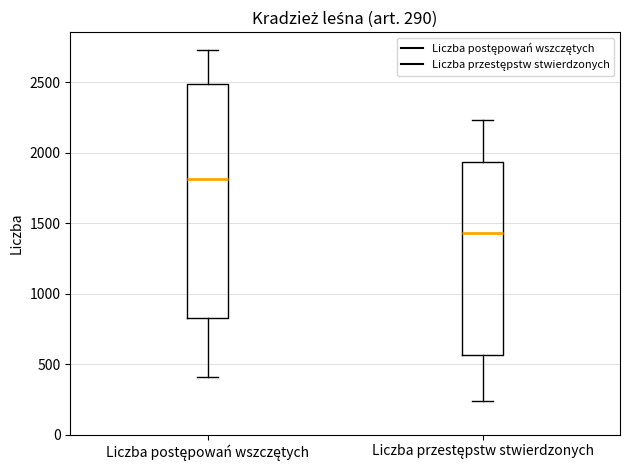

Comparing the boxes themselves (not the whiskers), which one is the tallest?

Liczba postępowań wszczętych